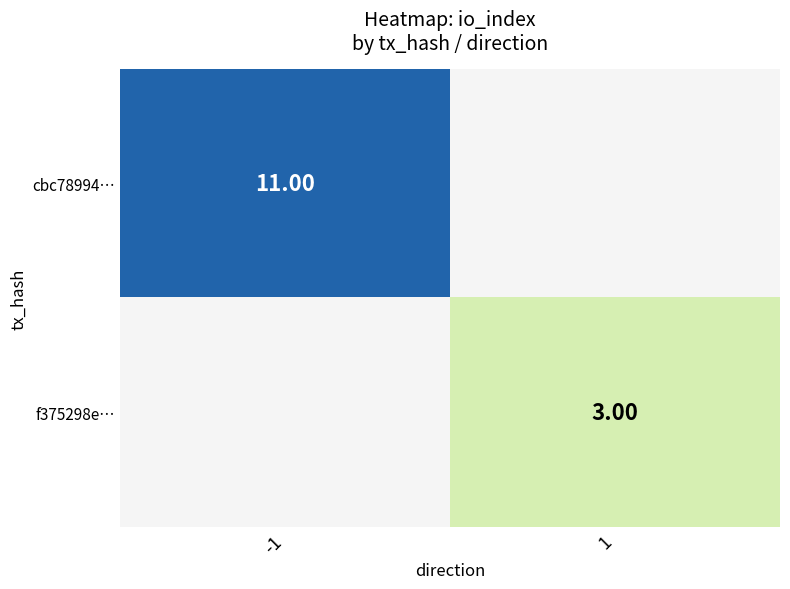

Is the value of cbc78994… at -1 greater than the value of f375298e… at 1?

Yes